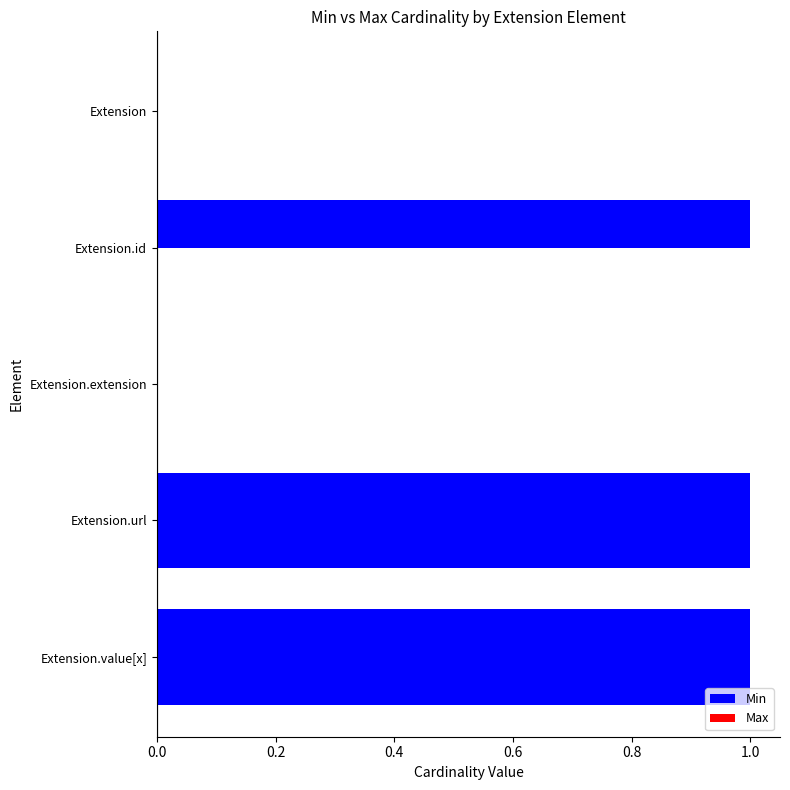

Count the number of categories in the chart.

5